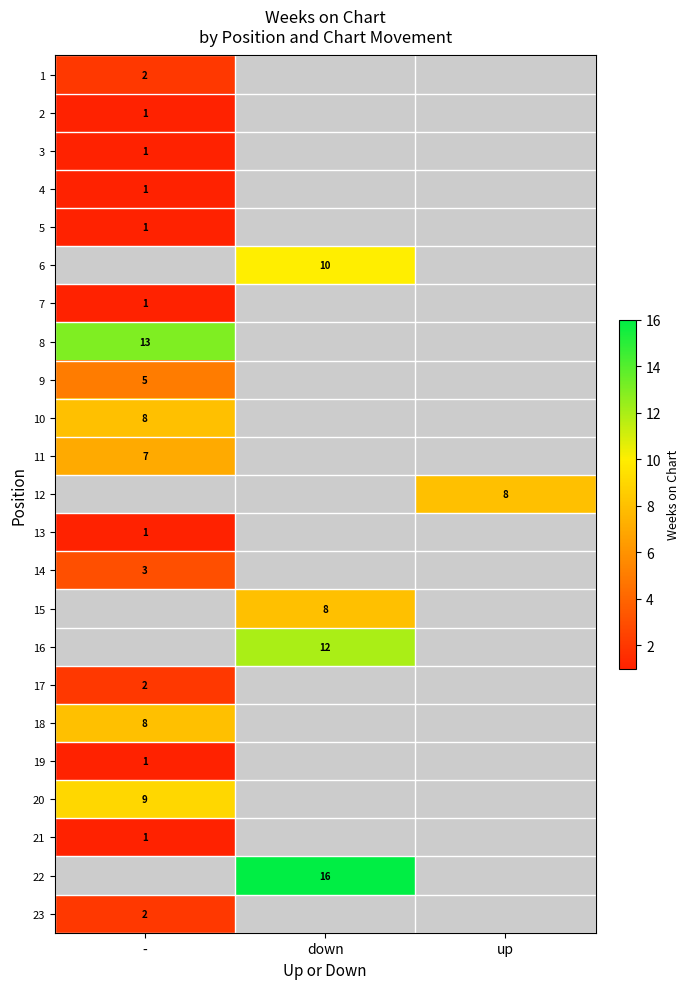

The value of 22 at down is 26. True or false?

False